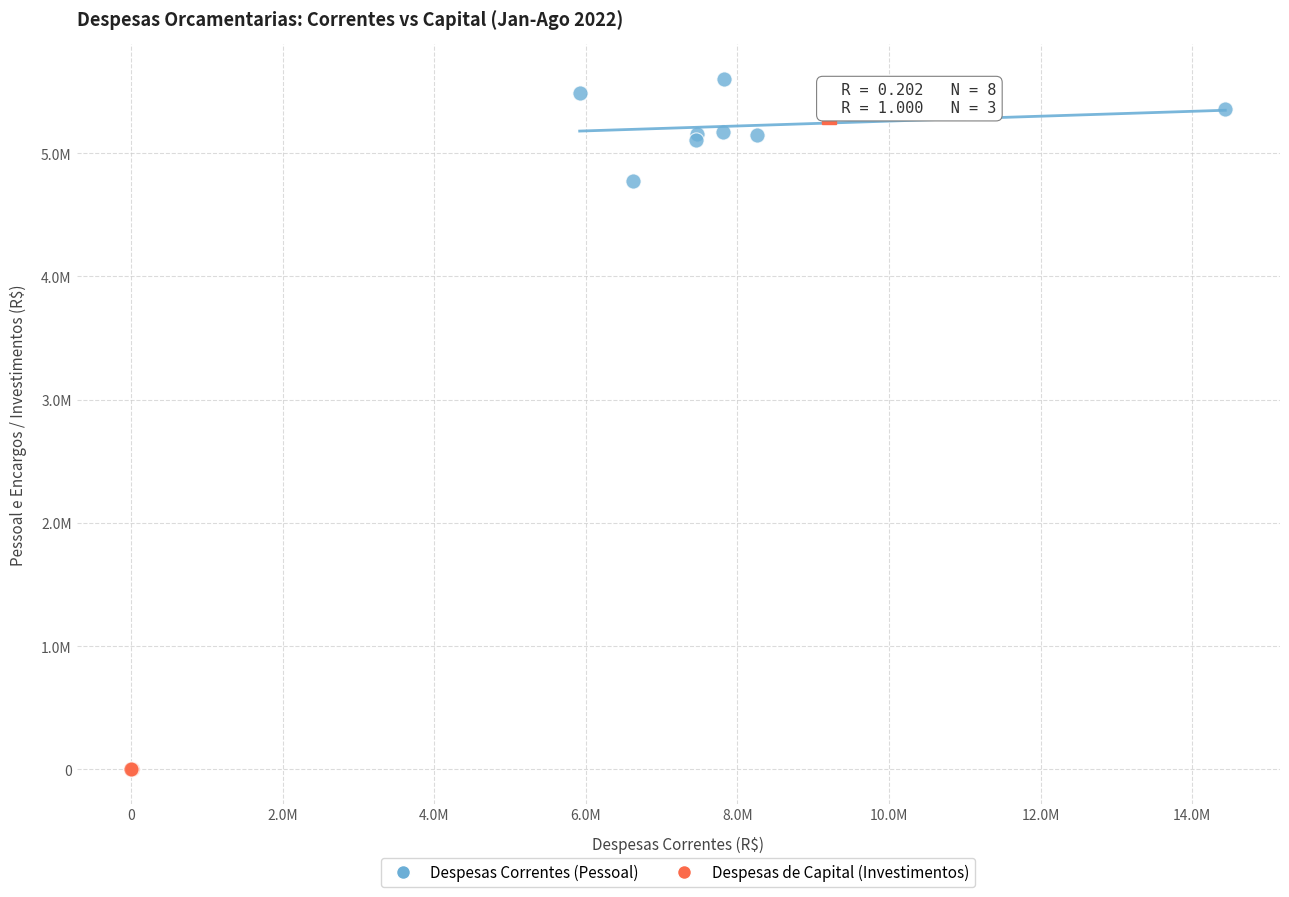

What are all the series names shown in the legend?

Despesas Correntes (Pessoal), Despesas de Capital (Investimentos)